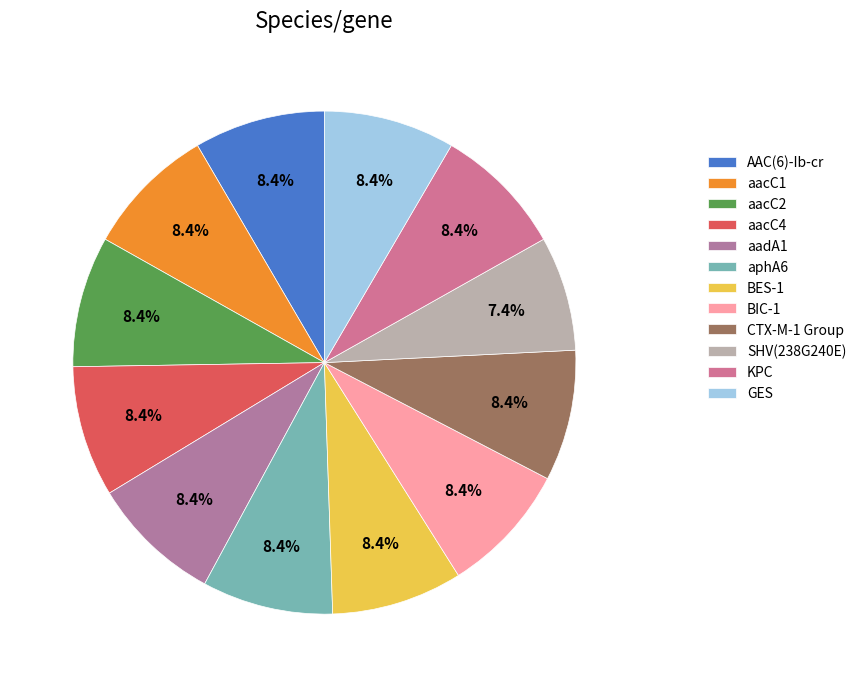

Does aadA1 account for over 50% of the chart?

No